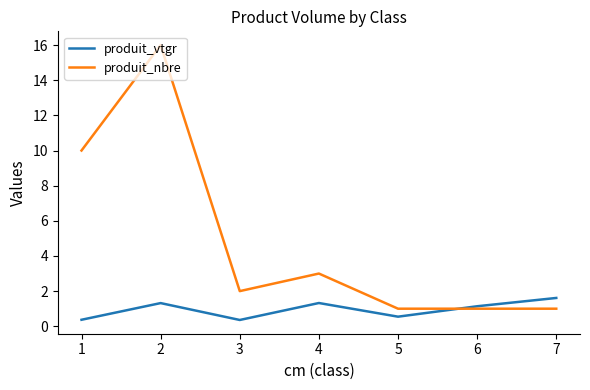

Count the produit_vtgr values in the range 0 to 1.

3